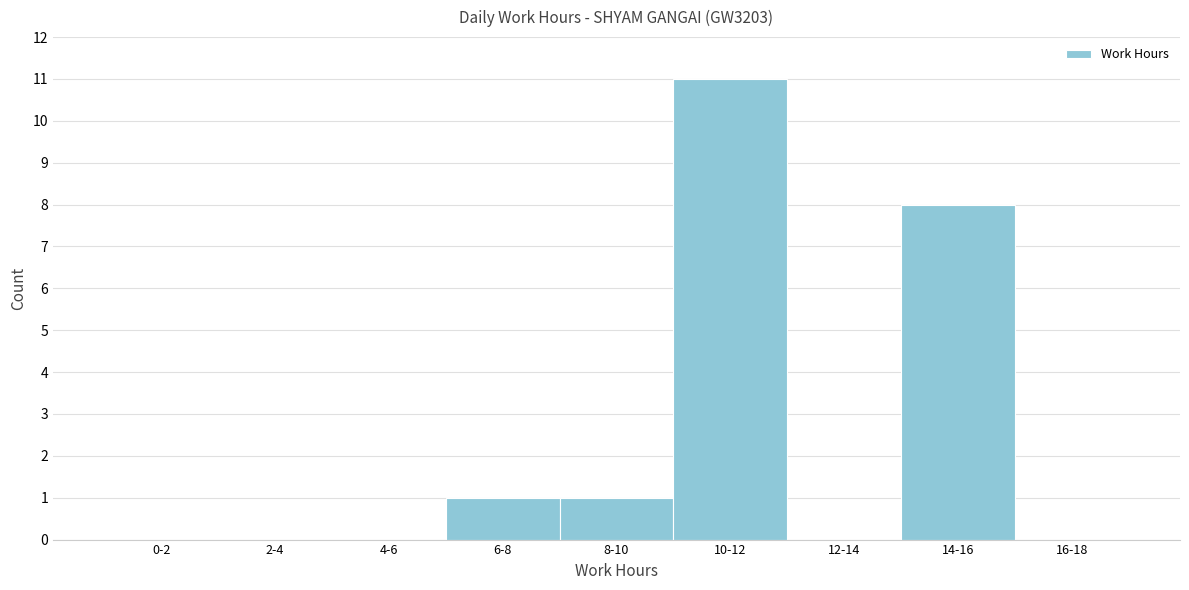

Reading right to left, transcribe all the data shown in this chart.

16-18=0	14-16=8	12-14=0	10-12=11	8-10=1	6-8=1	4-6=0	2-4=0	0-2=0